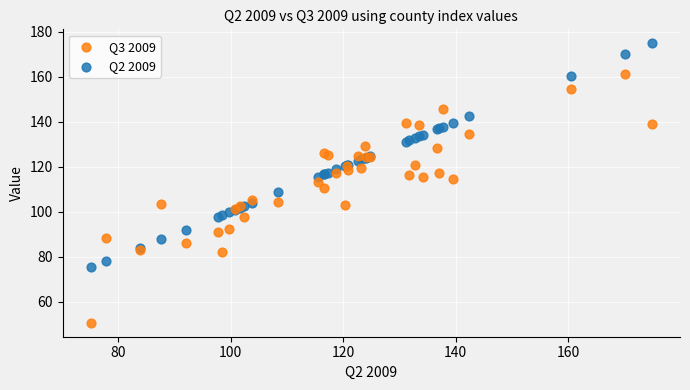

Which series reaches the maximum Y coordinate?

Q2 2009